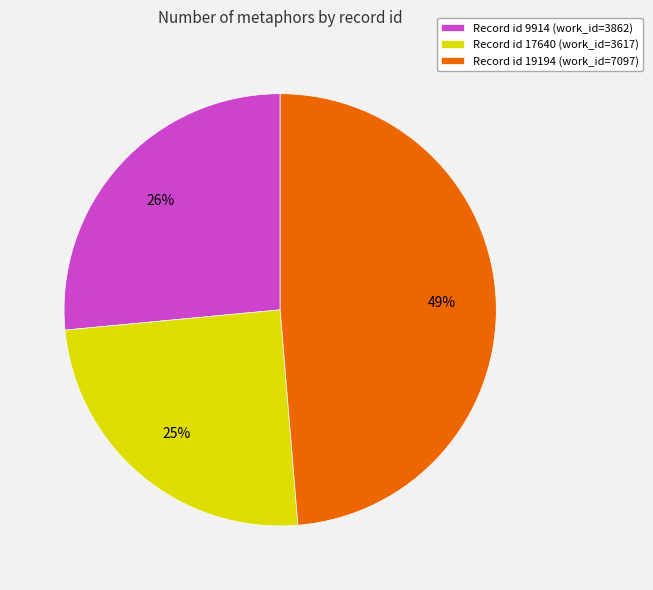

Is the sum of Record id 9914 (work_id=3862) and Record id 19194 (work_id=7097) greater than half?

Yes